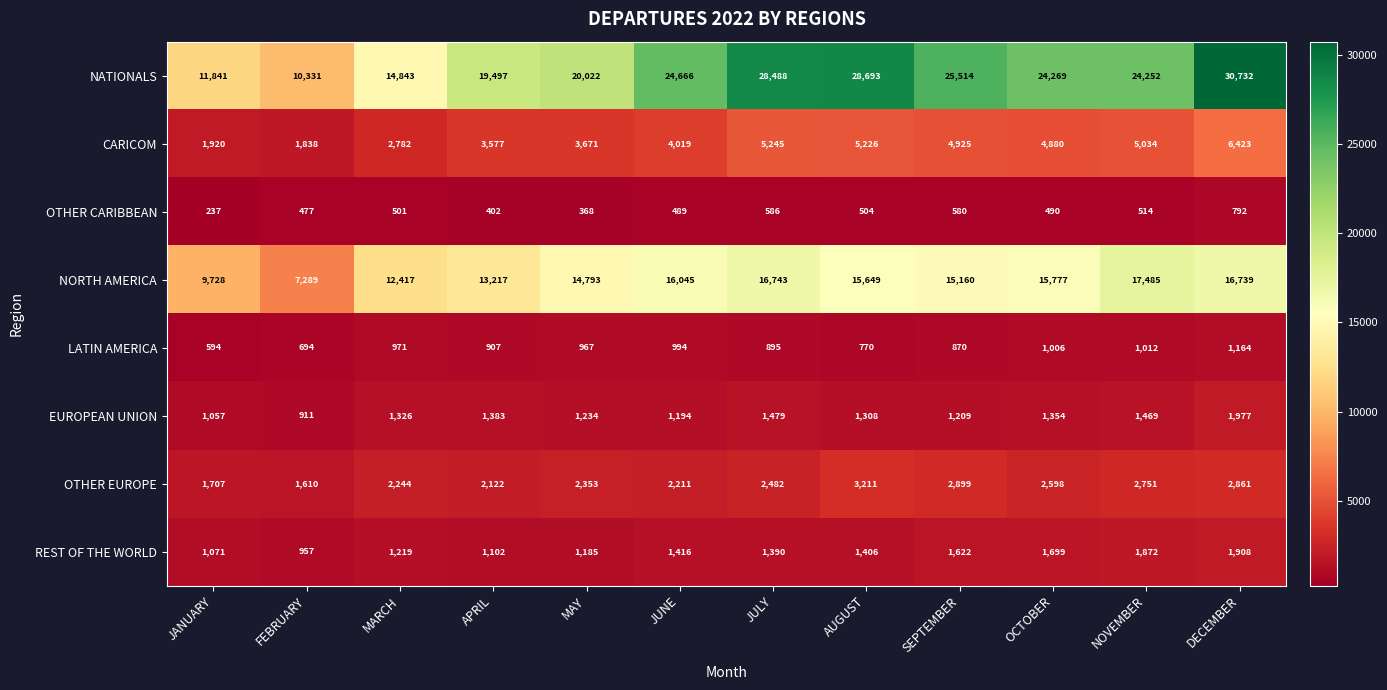

Is it true that NATIONALS equals 6760 at FEBRUARY?

False